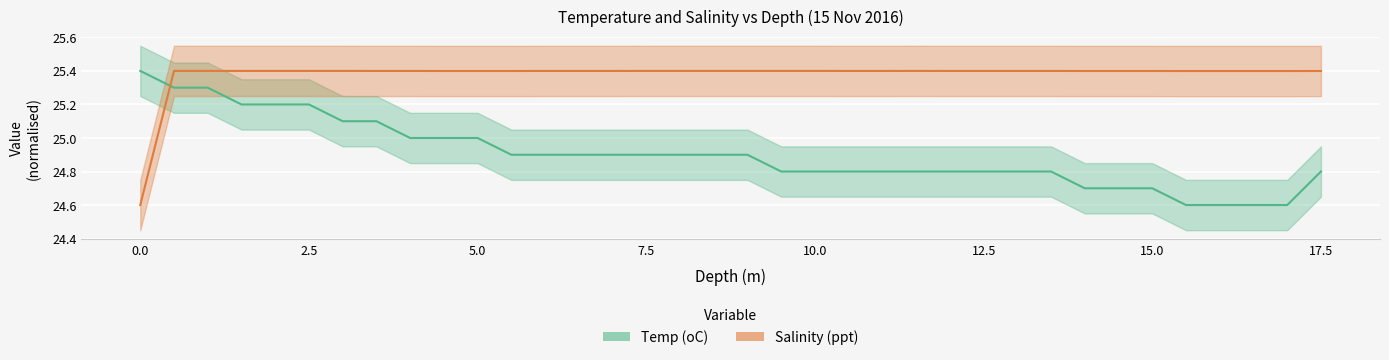

Count the number of categories in the chart.

36